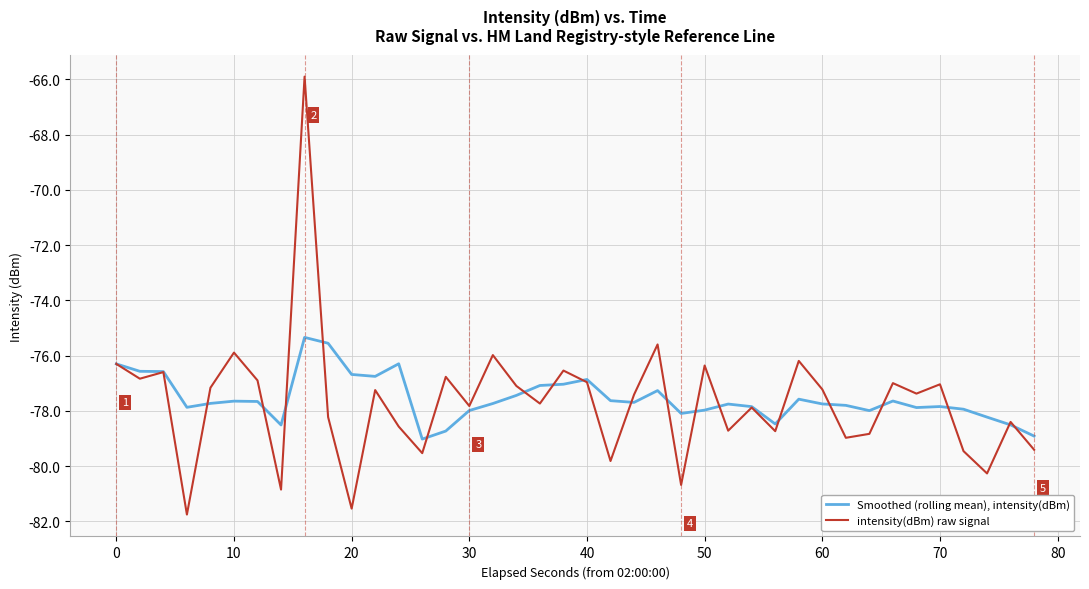

What is the minimum value shown in the chart?

-81.8